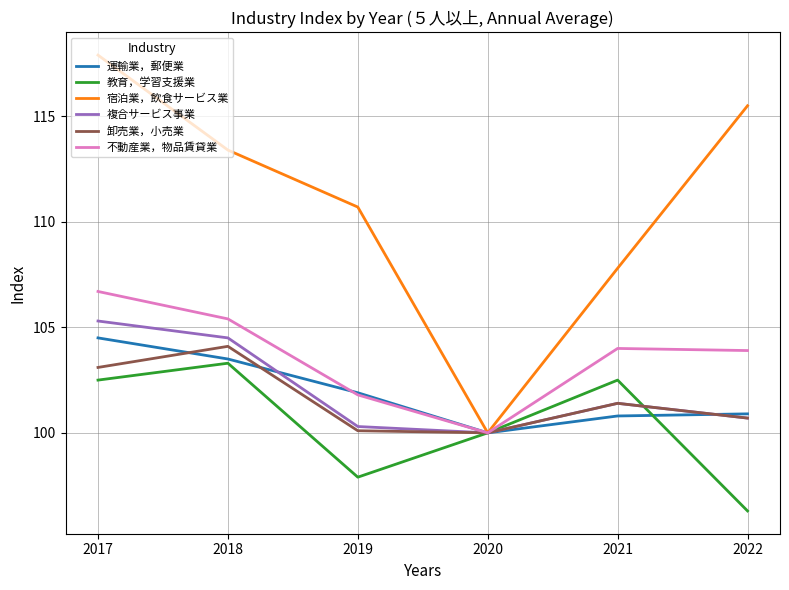

How many values in the 運輸業，郵便業 series exceed 101?

3